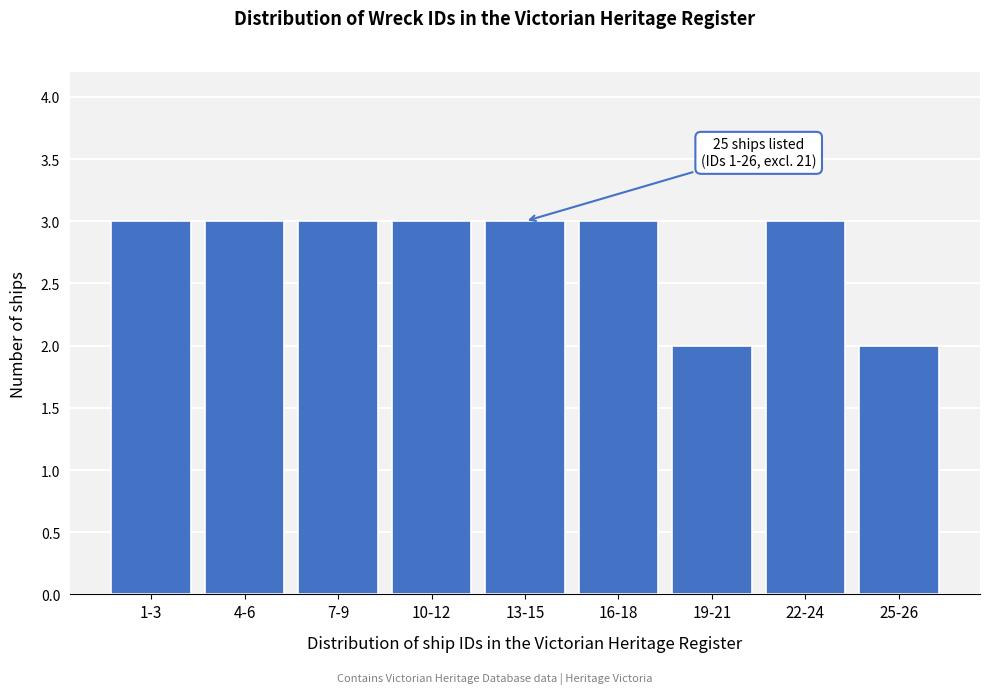

Reading left to right, what are all the values shown in this chart?

1-3=3	4-6=3	7-9=3	10-12=3	13-15=3	16-18=3	19-21=2	22-24=3	25-26=2